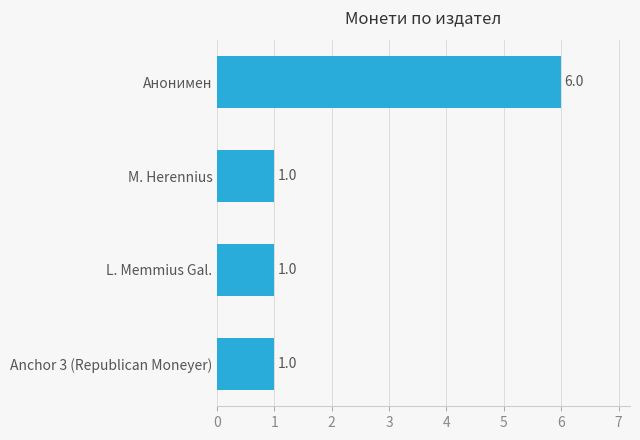

Are the bars horizontal?

Yes